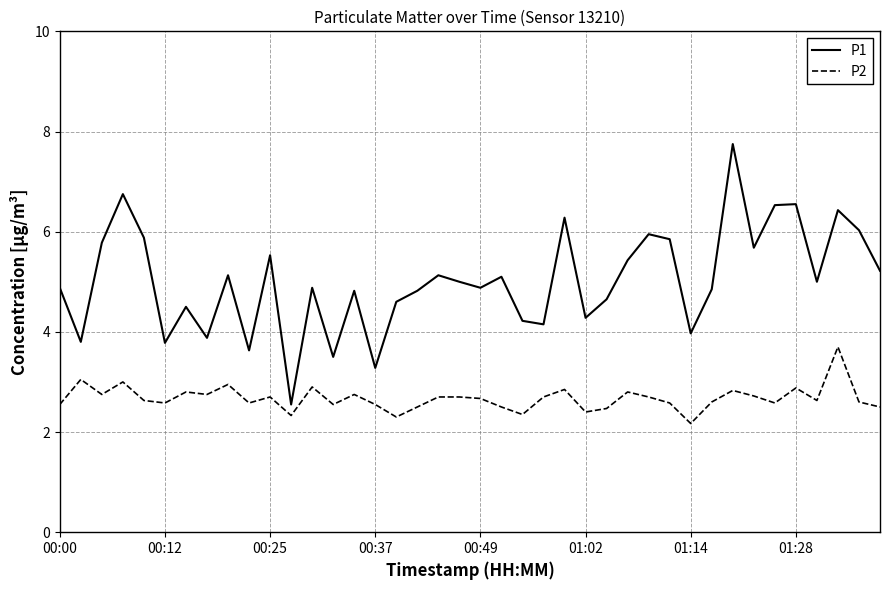

What is the minimum value shown in the chart?

2.2